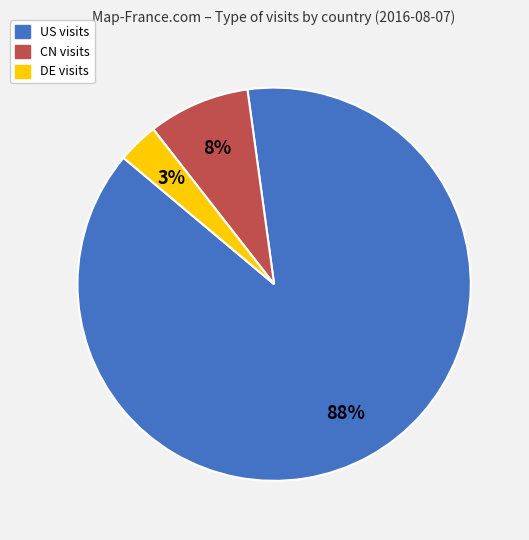

Which slice is the smallest?

DE